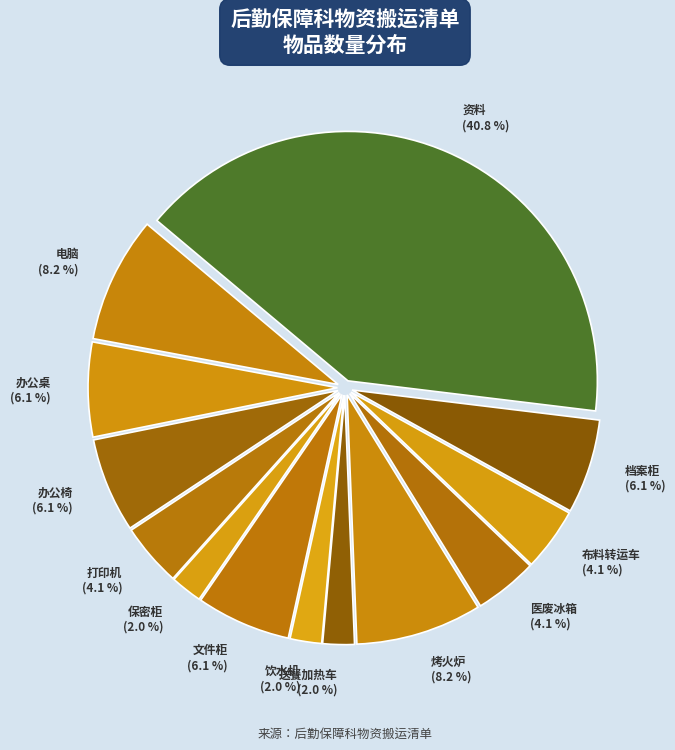

What is the largest slice in the pie chart?

资料